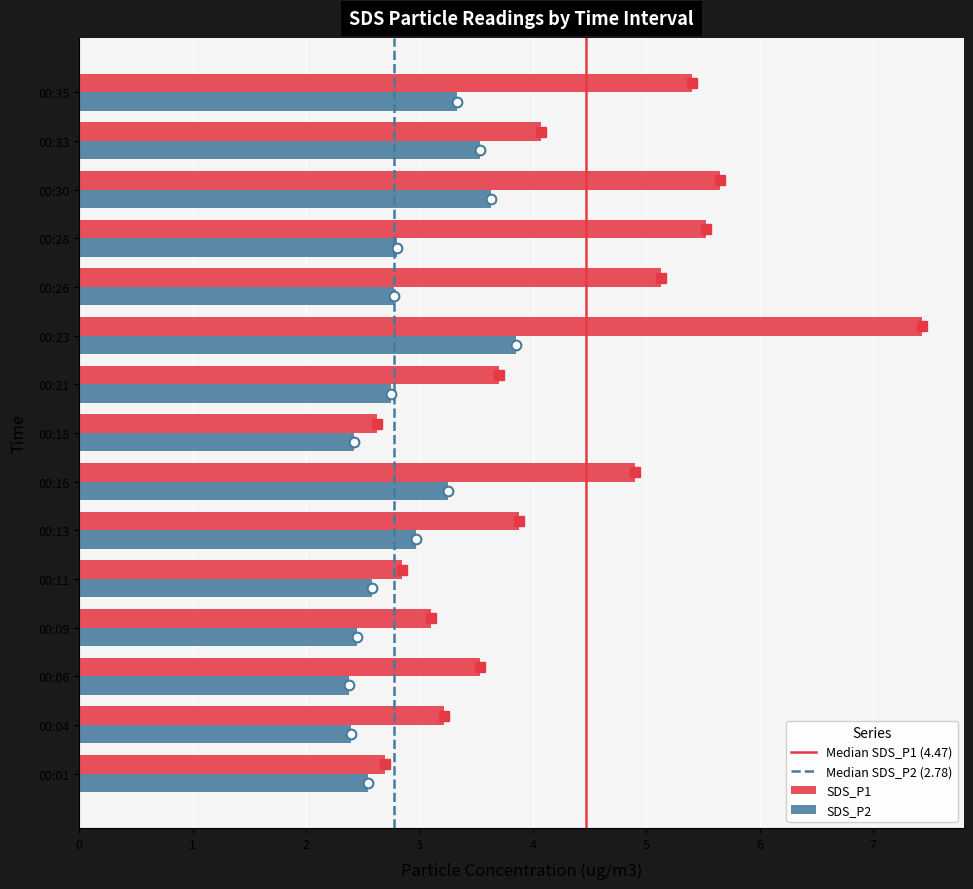

The SDS_P2 series shows 4.6 at 00:35. True or false?

False